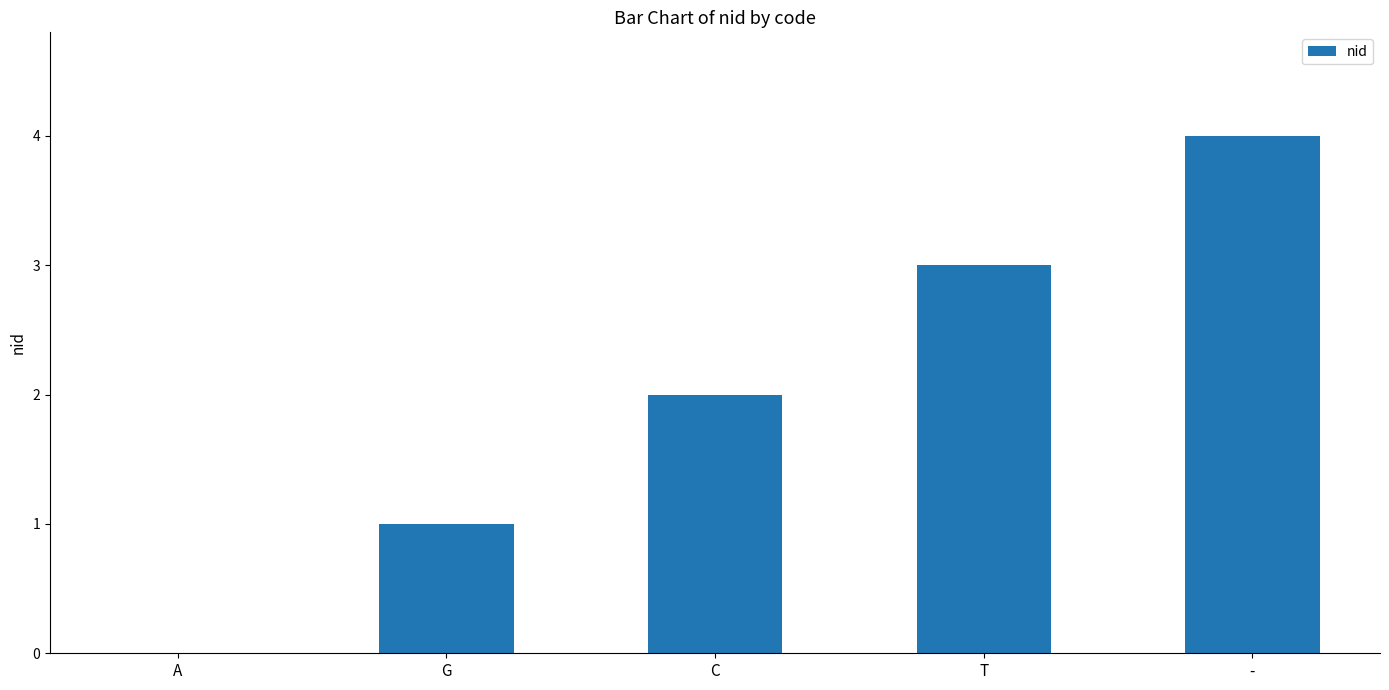

True or false: the data shows 0 at C.

False